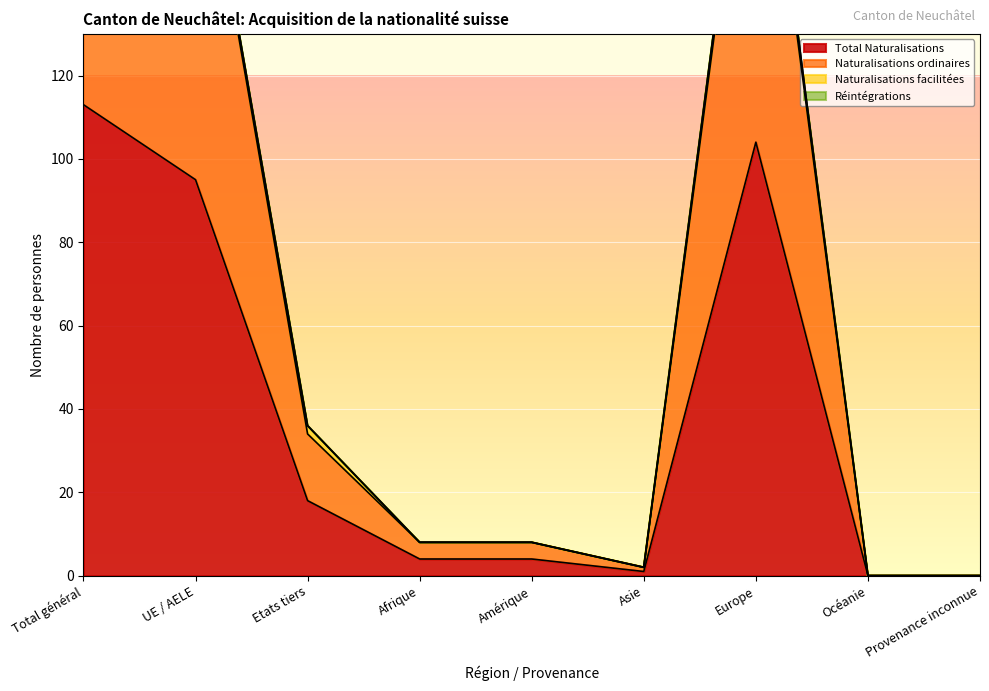

At which category is the sum across all series the highest?

Total général